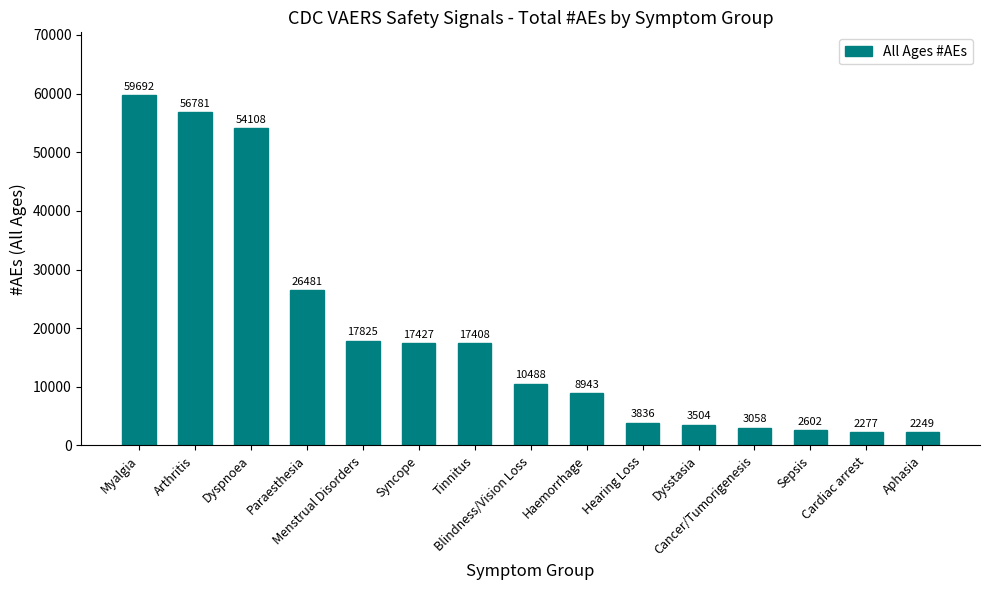

What is the value of the 11th bar from the left?

3504